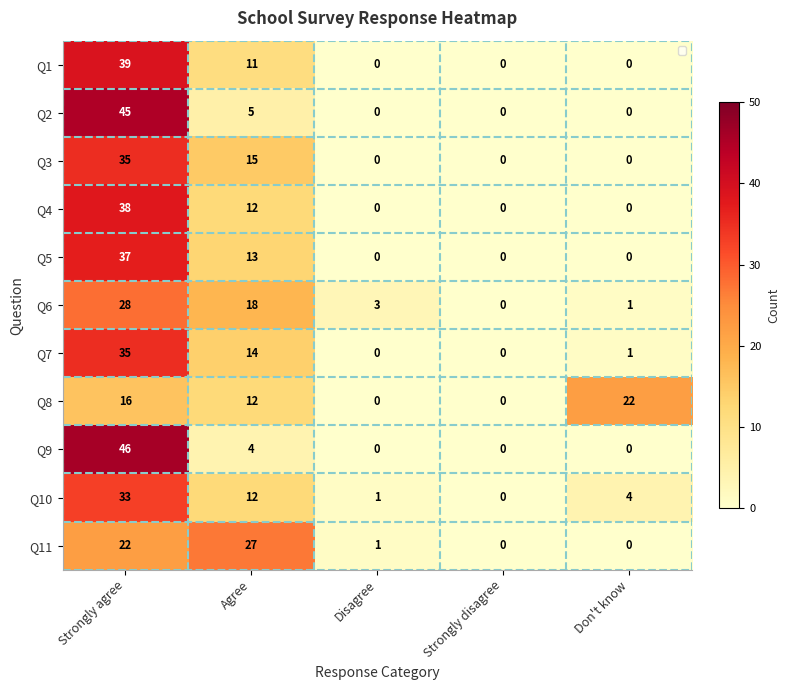

How many values in the Q6 series are below 3?

2